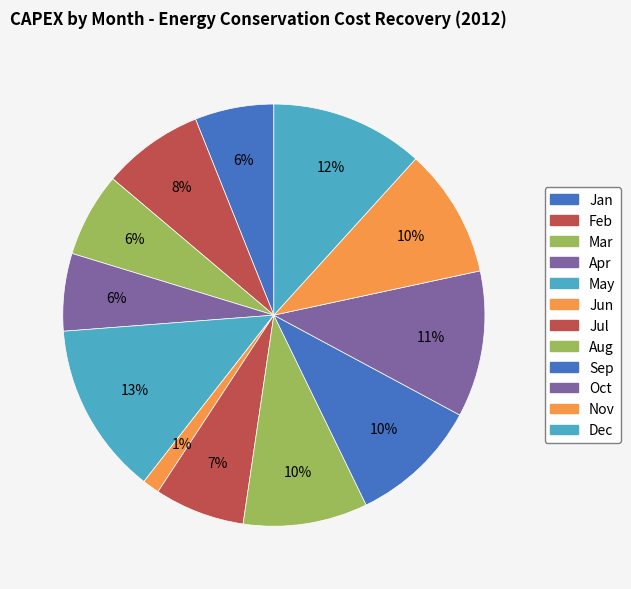

True or false: Feb accounts for 8% of the total.

True